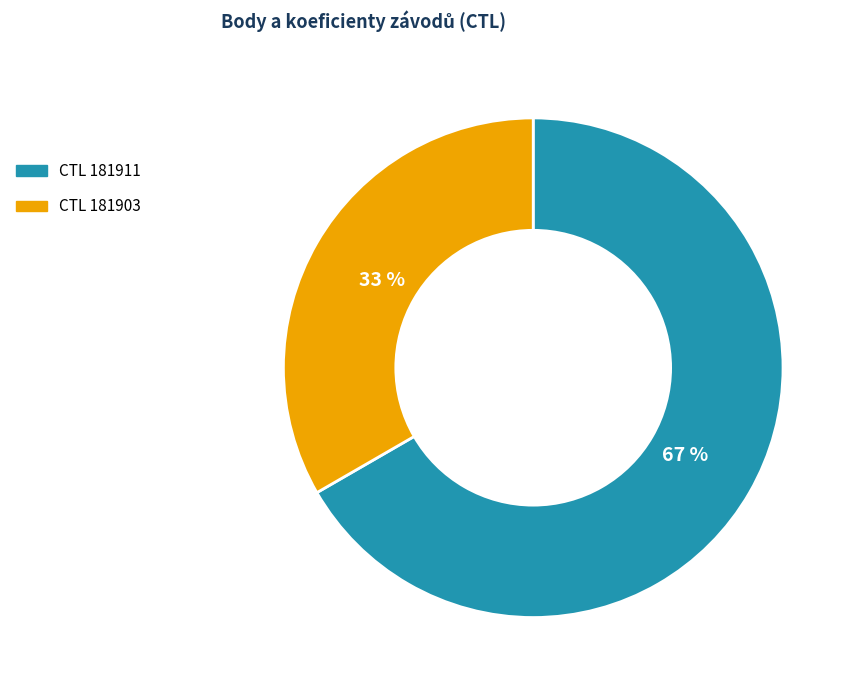

Is there any slice that represents more than half of the pie?

Yes